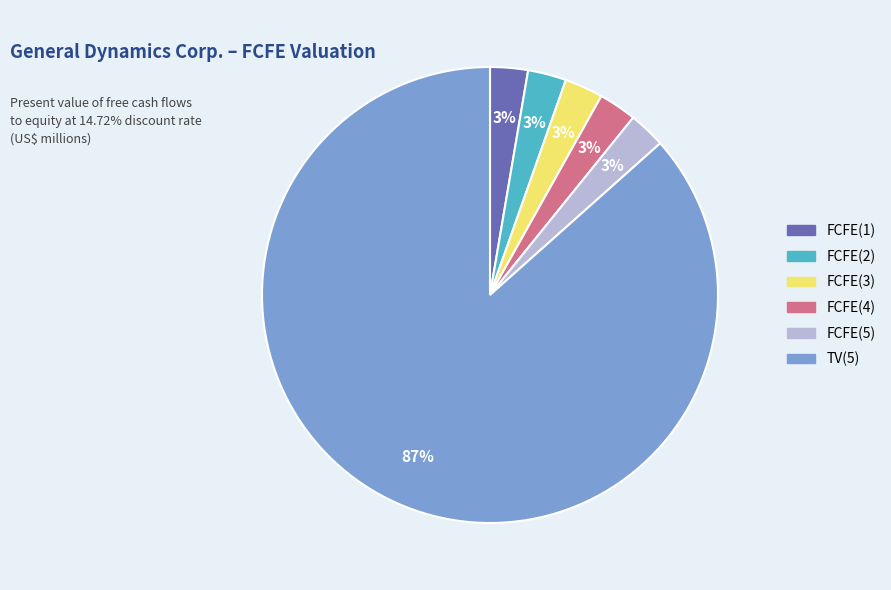

Does TV(5) represent more than half of the total?

Yes